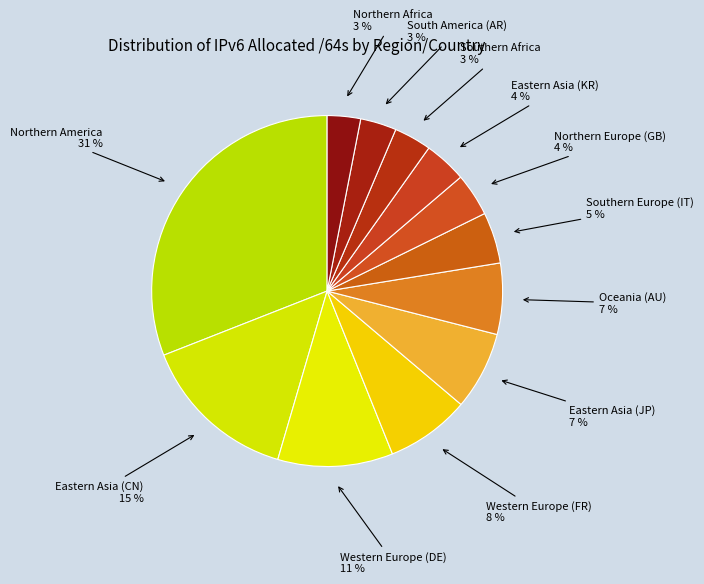

Which has a higher value, Eastern Asia (CN) or Eastern Asia (JP)?

Eastern Asia (CN)